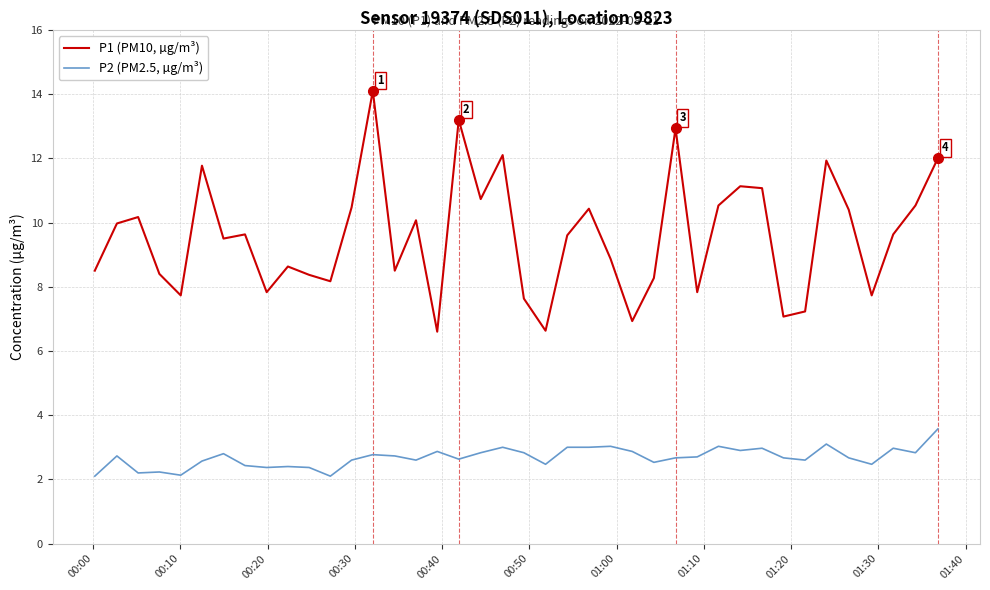

What is the average value of the P2 (PM2.5, µg/m³) series?

2.7